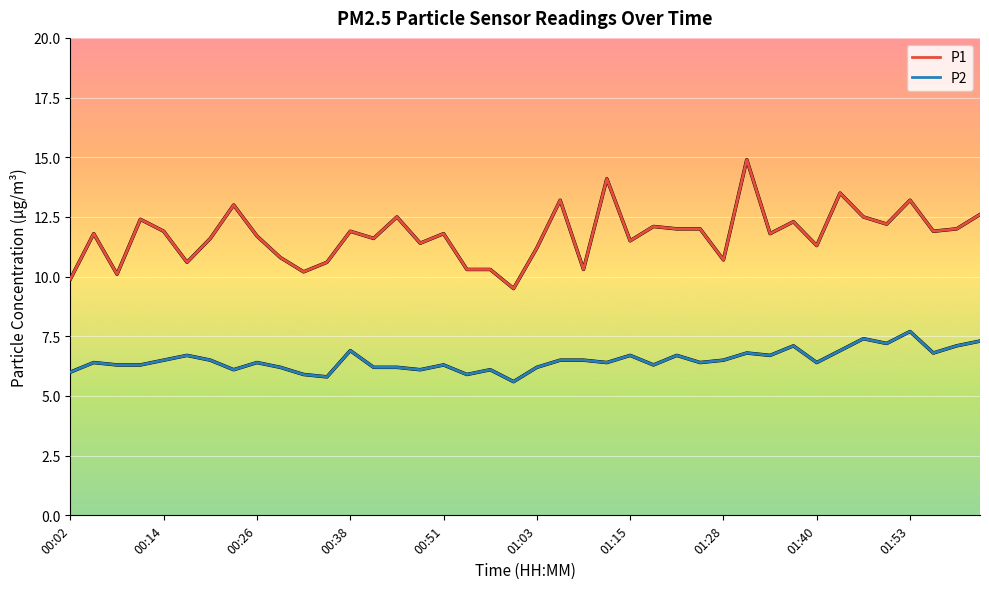

Which series has the widest spread of values?

P1